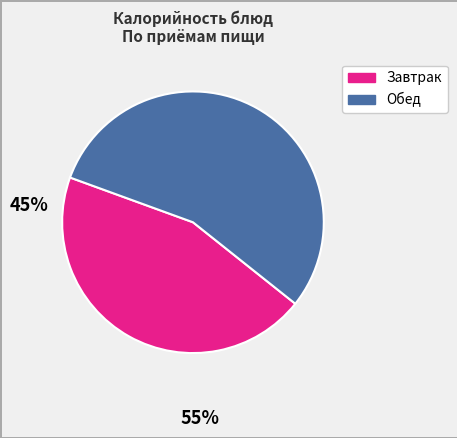

How many segments does this pie chart have?

2